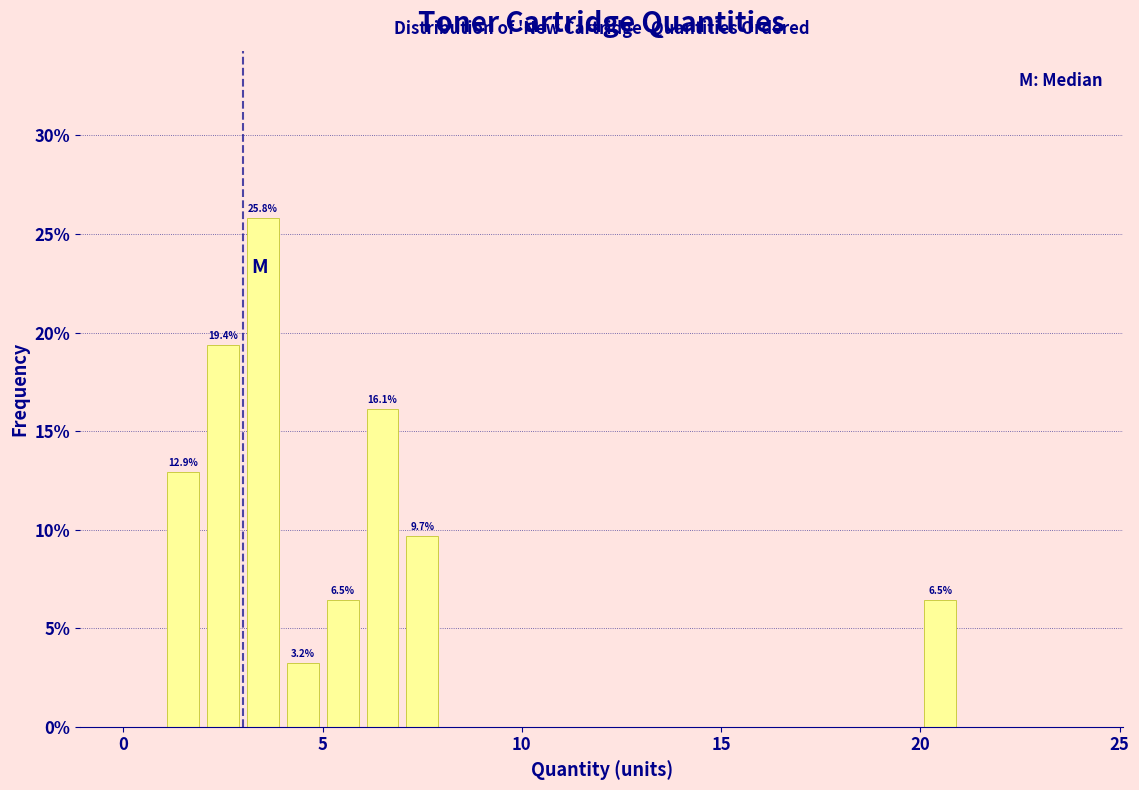

Read against the x-axis, roughly where is the centre of the tallest bar?

3.5